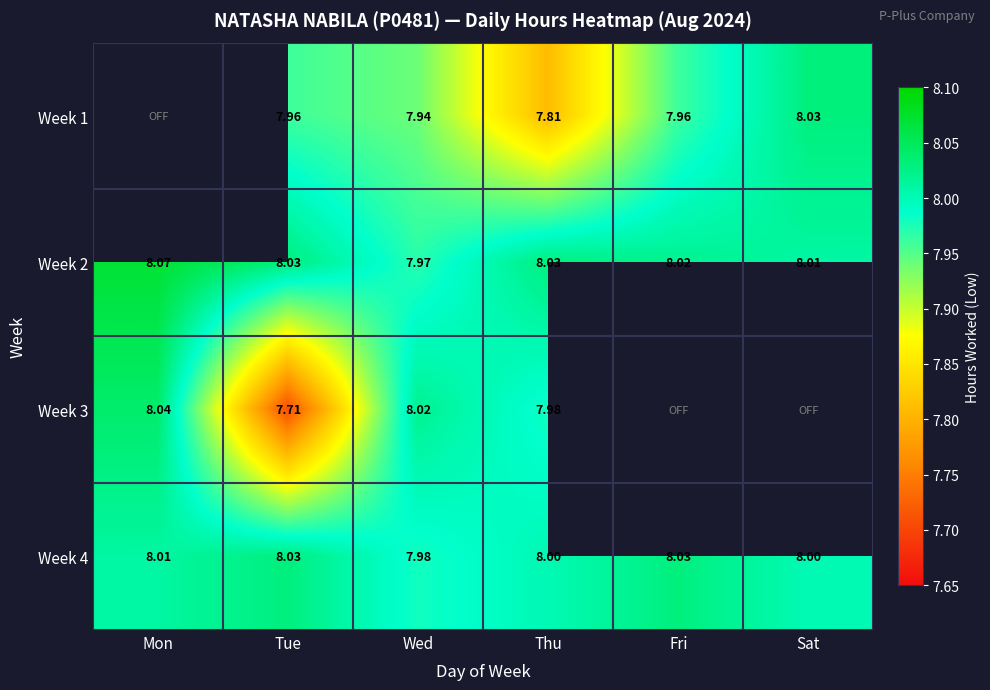

Is the value of Week 3 at Tue greater than the value of Week 2 at Tue?

No